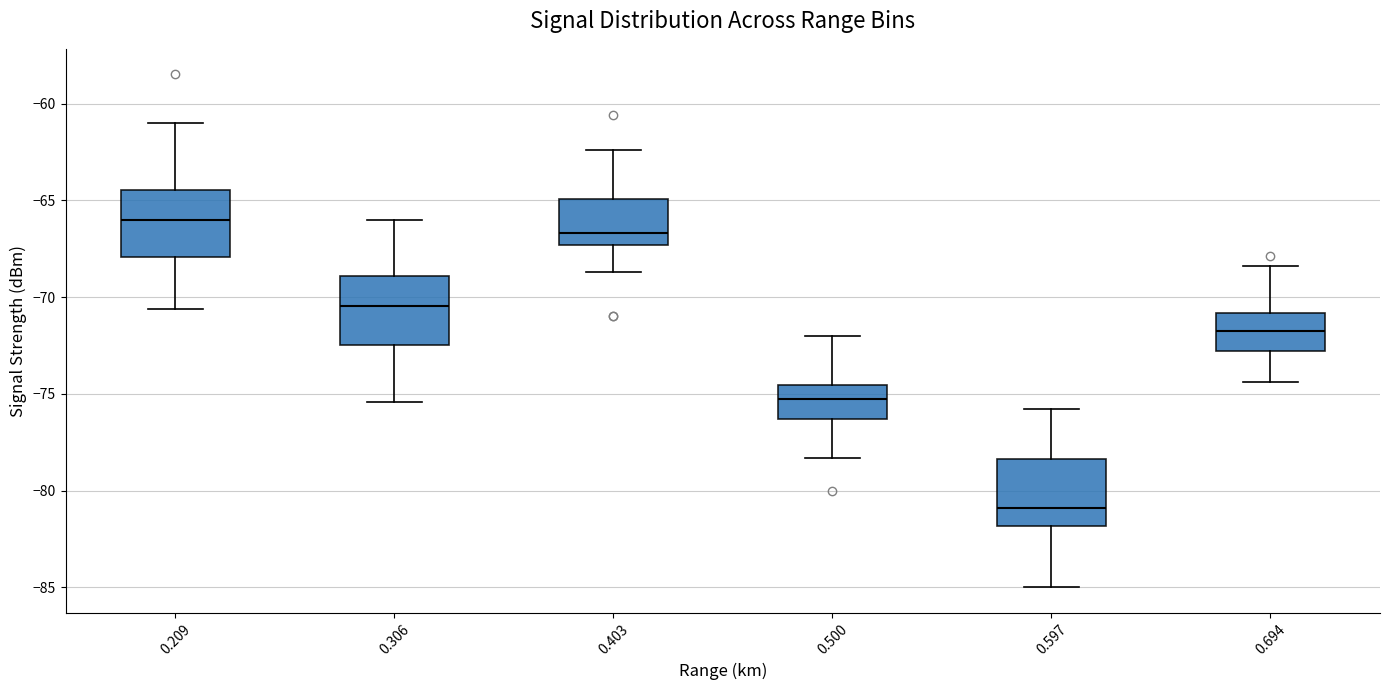

Reading left to right, read every box against the y-axis: the position of its median line, the range the box covers, and the ends of its whiskers. The values are not printed on the chart, so give them approximately, as read against the axis.

0.209: median -66.0, box -68.0 to -64.5, whiskers -70.5 to -61.0
0.306: median -70.5, box -72.5 to -69.0, whiskers -75.5 to -66.0
0.403: median -66.5, box -67.5 to -65.0, whiskers -68.5 to -62.5
0.500: median -75.0, box -76.5 to -74.5, whiskers -78.5 to -72.0
0.597: median -81.0, box -82.0 to -78.5, whiskers -85.0 to -76.0
0.694: median -71.5, box -73.0 to -71.0, whiskers -74.5 to -68.5